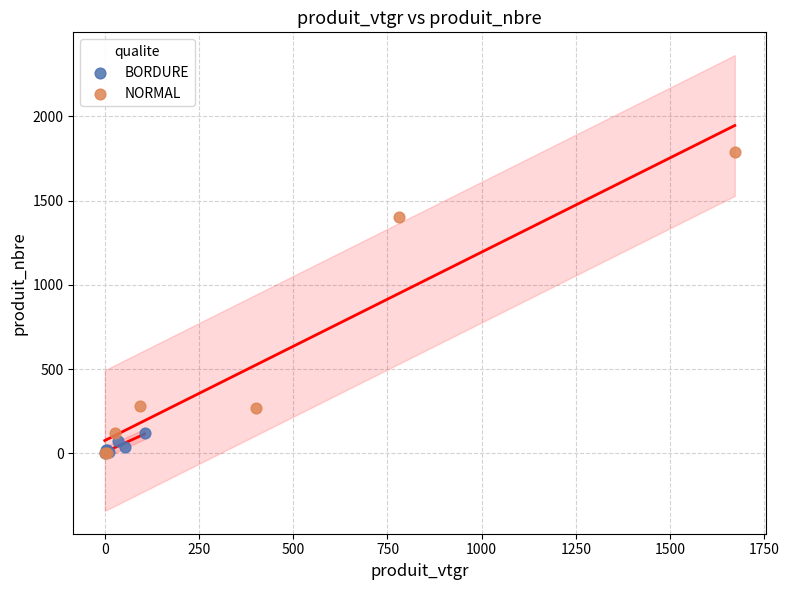

Which series contains the highest Y value?

NORMAL